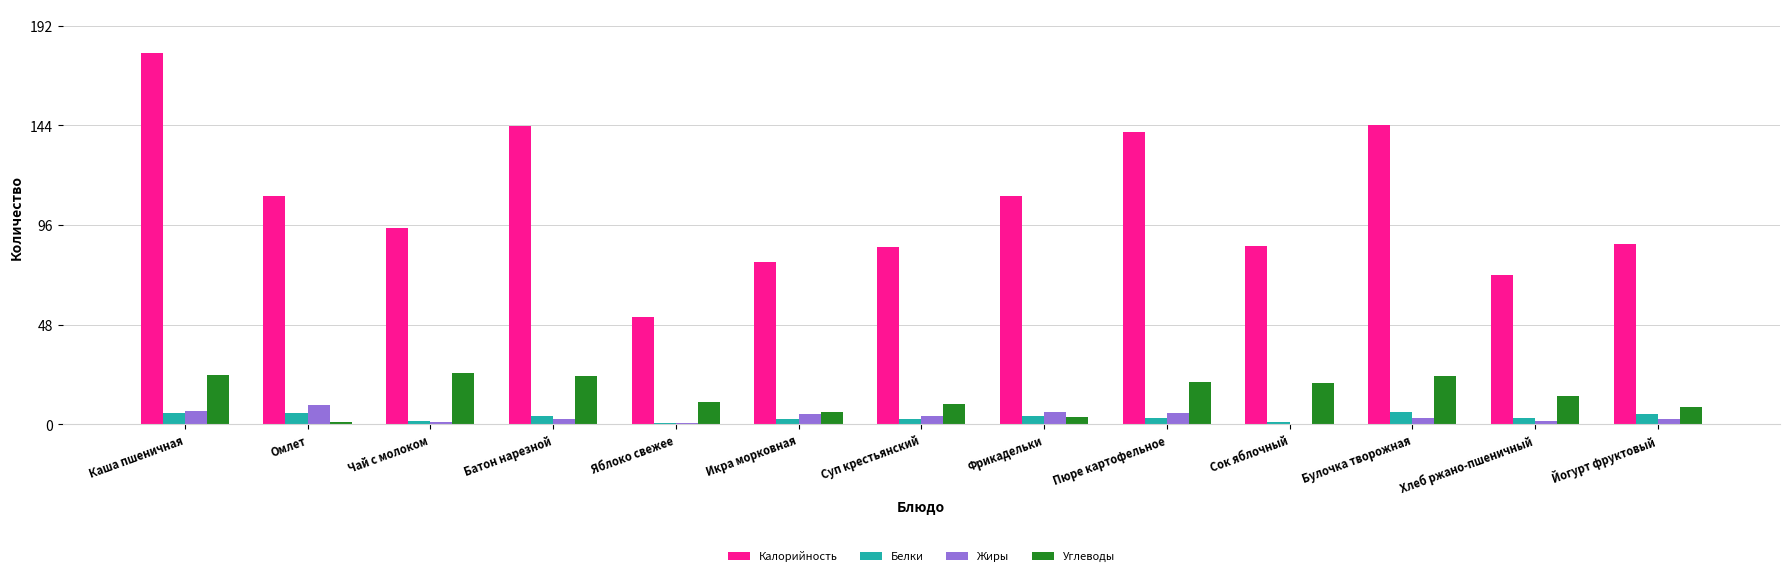

The Углеводы series shows 19.8 at Сок яблочный. True or false?

True